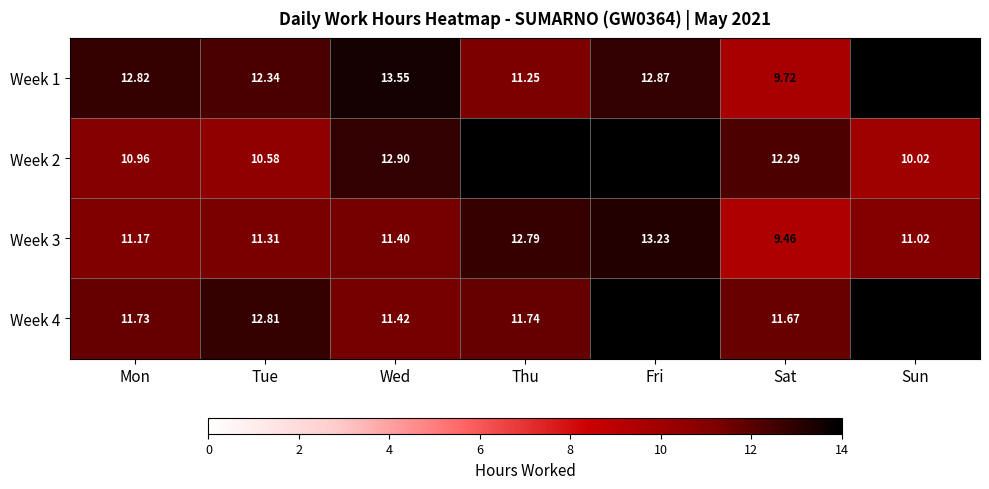

Rank the categories by Week 3 value from highest to lowest.

Fri, Thu, Wed, Tue, Mon, Sun, Sat